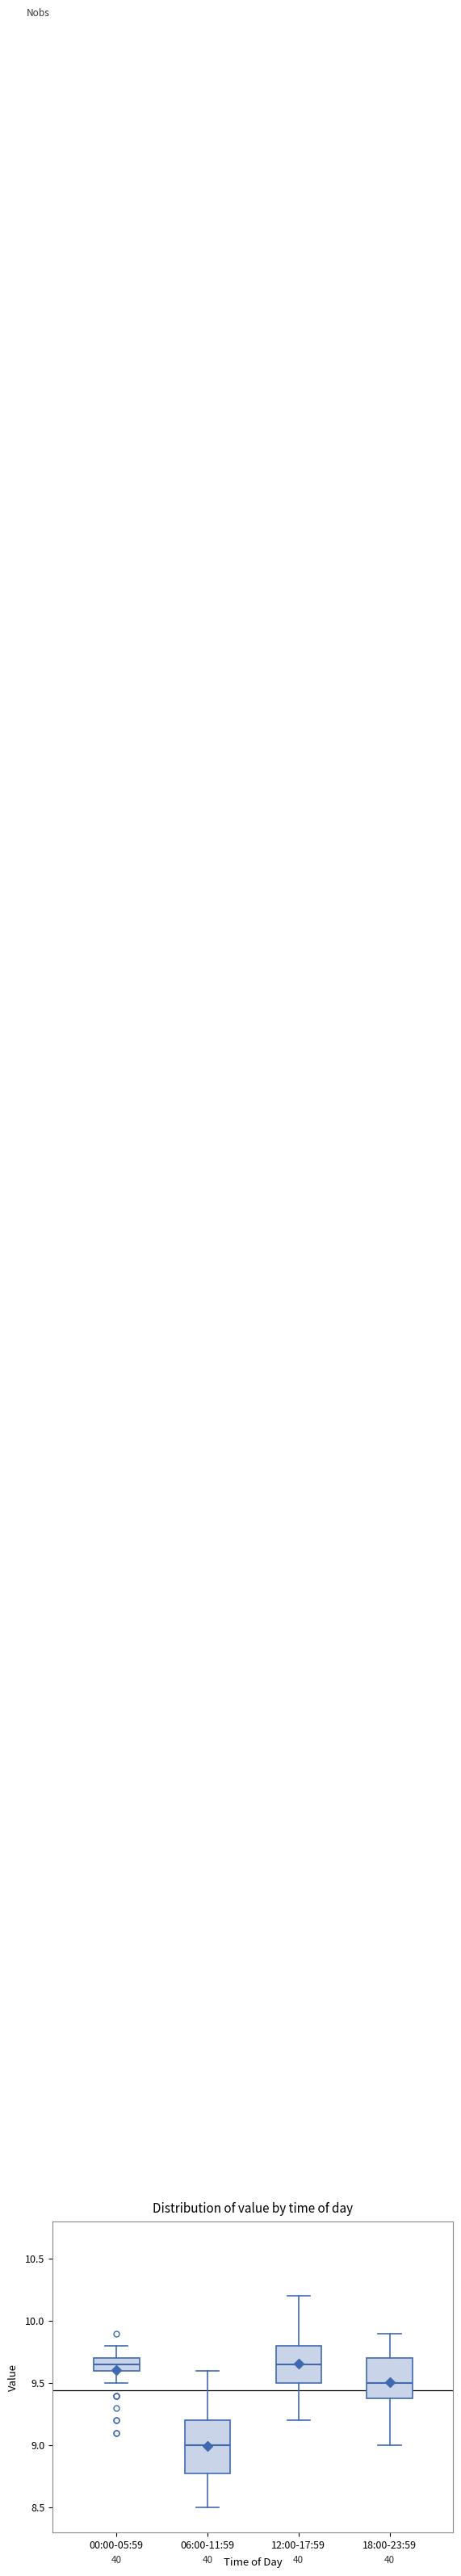

Reading left to right, transcribe this box plot: for each box, give where its median line is, the range the box spans, and where its two whiskers end, as read against the y-axis. The values are not printed on the chart, so give them approximately, as read against the axis.

00:00-05:59: median 9.65, box 9.60 to 9.70, whiskers 9.50 to 9.80
06:00-11:59: median 9.00, box 8.80 to 9.20, whiskers 8.50 to 9.60
12:00-17:59: median 9.65, box 9.50 to 9.80, whiskers 9.20 to 10.20
18:00-23:59: median 9.50, box 9.40 to 9.70, whiskers 9.00 to 9.90